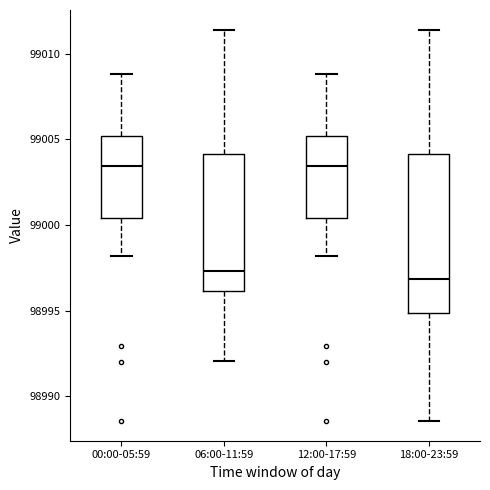

Reading left to right, read every box against the y-axis: the position of its median line, the range the box covers, and the ends of its whiskers. The values are not printed on the chart, so give them approximately, as read against the axis.

00:00-05:59: median 99003.5, box 99000.5 to 99005.0, whiskers 98998.0 to 99009.0
06:00-11:59: median 98997.5, box 98996.0 to 99004.0, whiskers 98992.0 to 99011.5
12:00-17:59: median 99003.5, box 99000.5 to 99005.0, whiskers 98998.0 to 99009.0
18:00-23:59: median 98997.0, box 98995.0 to 99004.0, whiskers 98988.5 to 99011.5